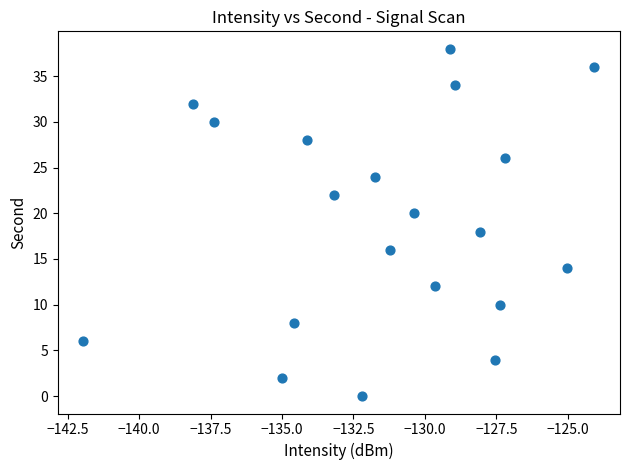

What is the range of Y values (max minus min)?

38